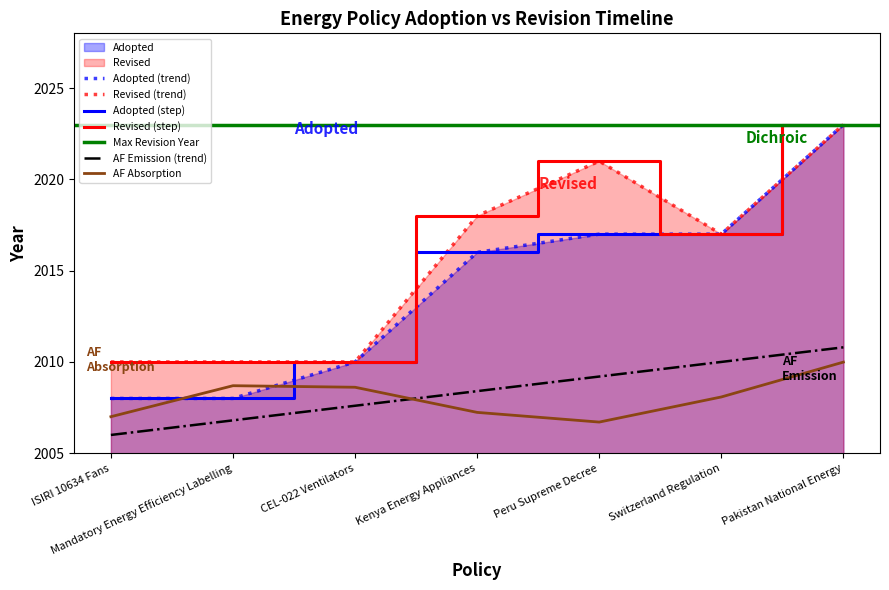

True or false: there are more than 1 points higher than both neighbors.

False